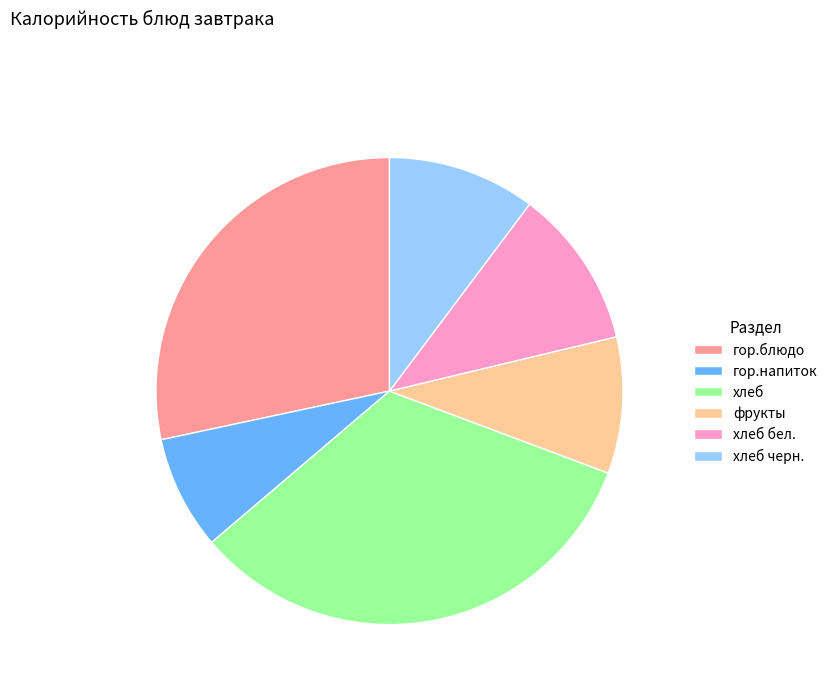

How many slices are in this pie chart?

6